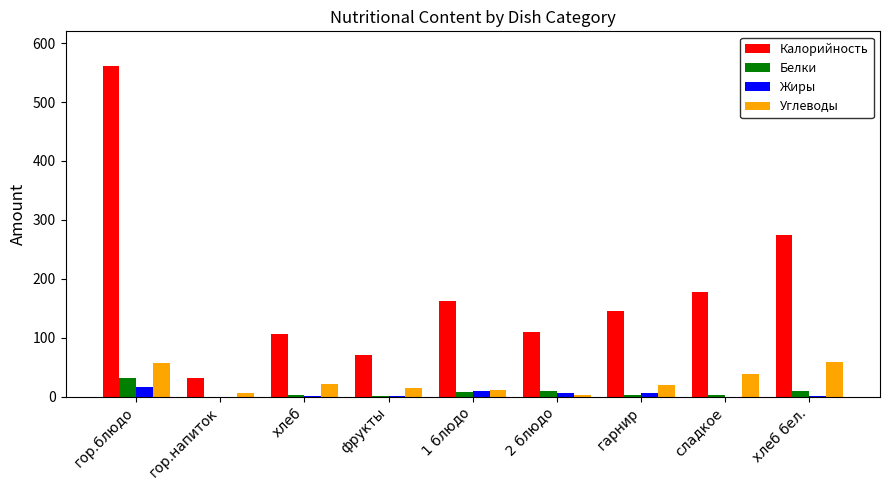

What is the sum of all Жиры values?

42